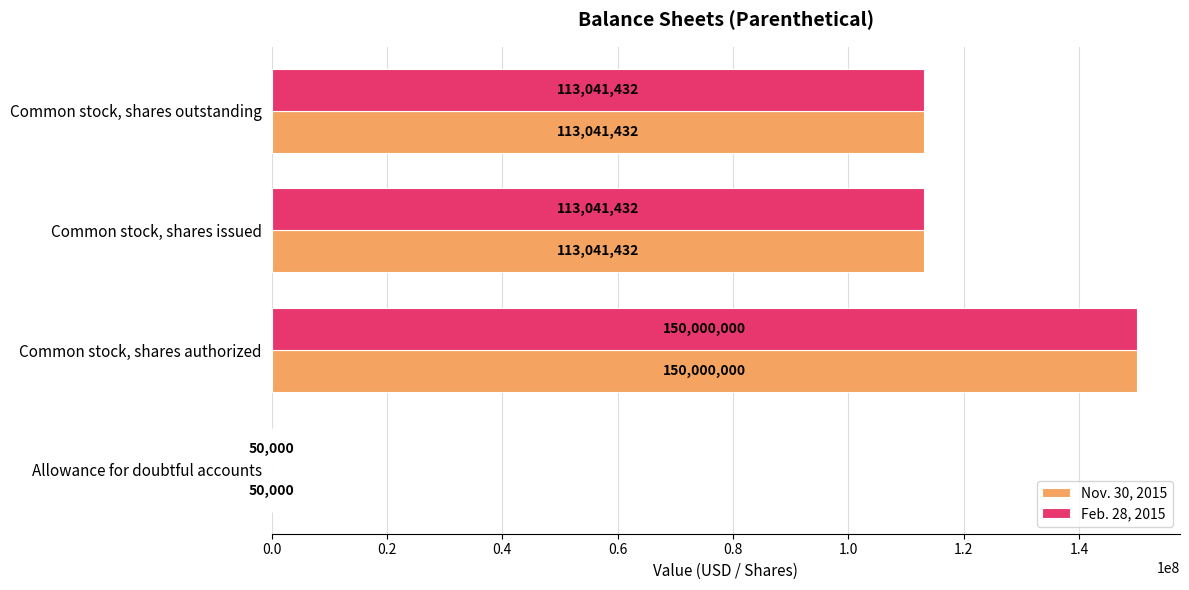

What is the maximum value for Nov. 30, 2015?

150000000